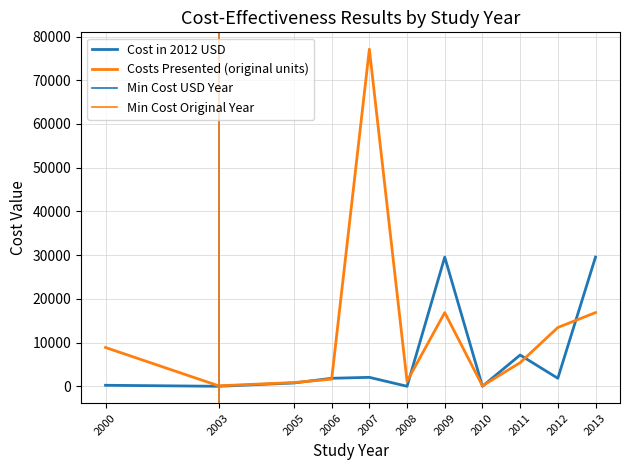

Does the chart display data point markers on the line(s)?

No